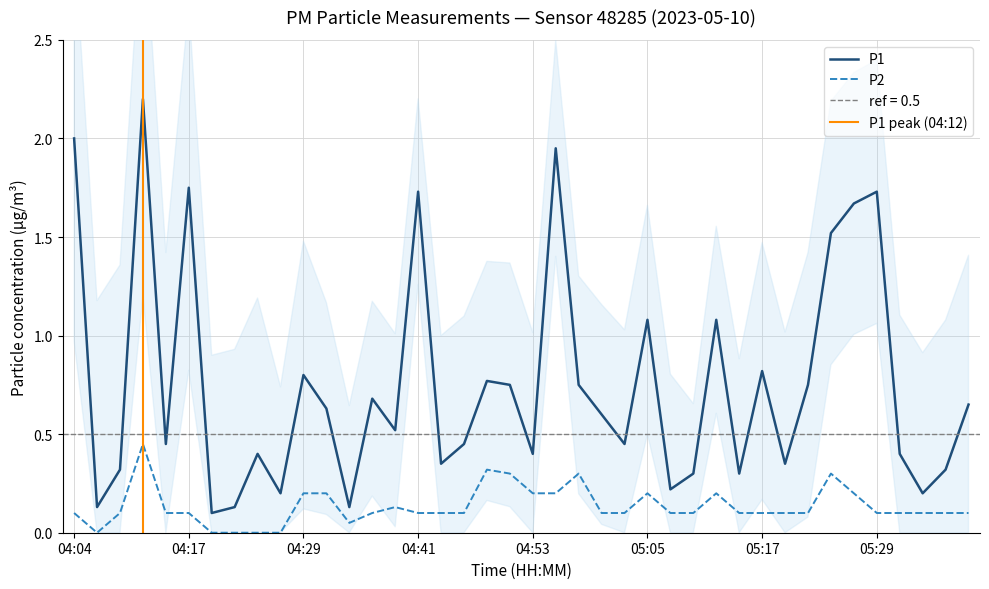

True or false: P1 and P2 cross at least once.

False